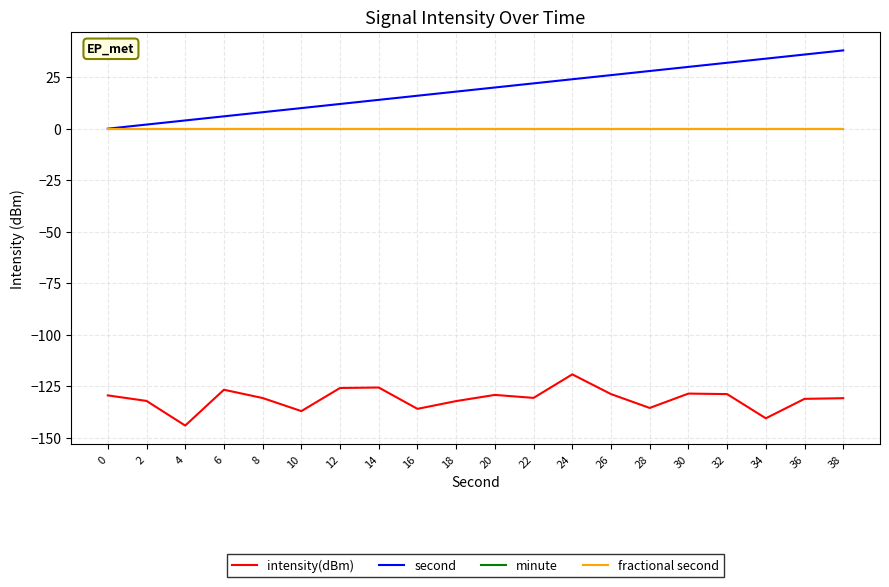

Does the chart have visible grid lines?

Yes